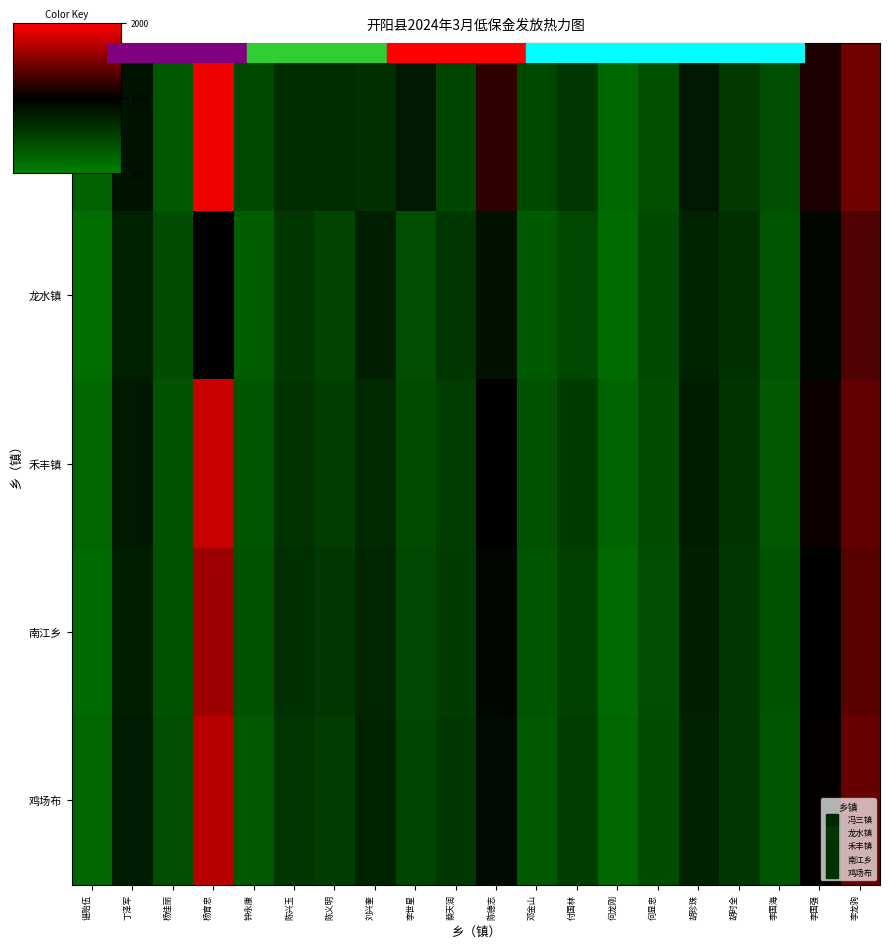

Between 邓金山 and 陈兴玉, which is larger?

陈兴玉